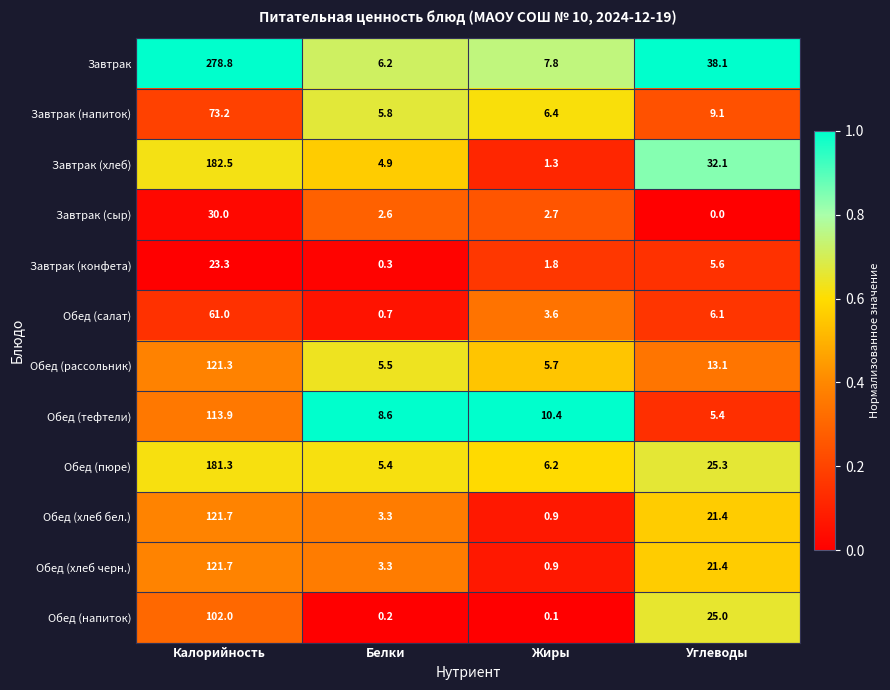

What value does the Завтрак (конфета) series have at Белки?

0.3